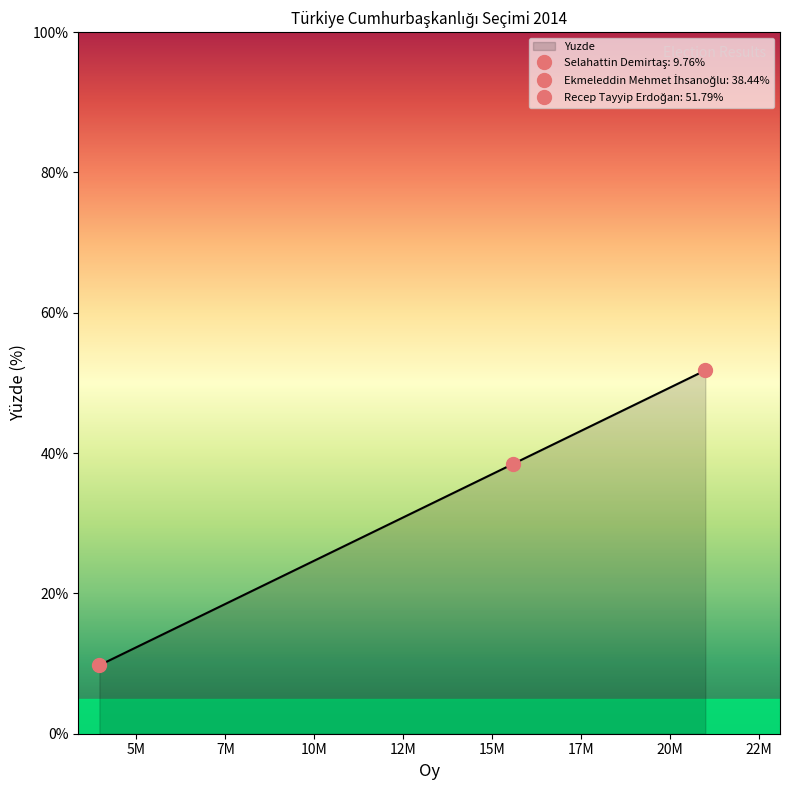

What is the maximum value shown in the chart?

51.8